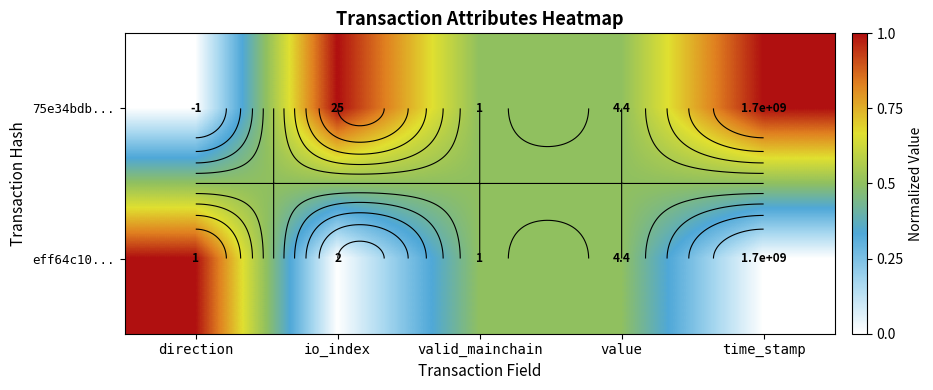

How many distinct data groups are displayed?

2